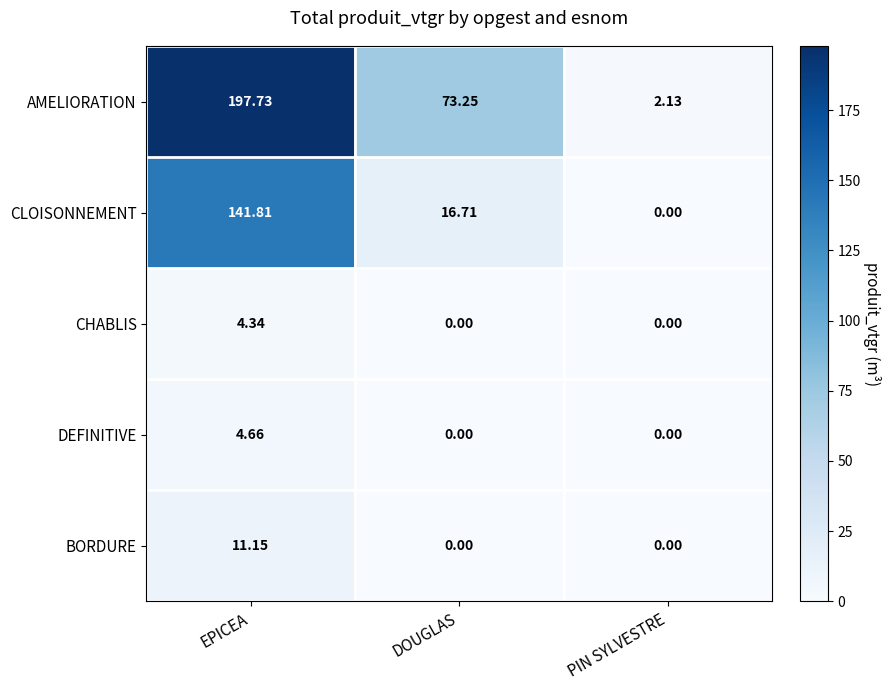

Rank the series at EPICEA from lowest to highest value.

CHABLIS, DEFINITIVE, BORDURE, CLOISONNEMENT, AMELIORATION